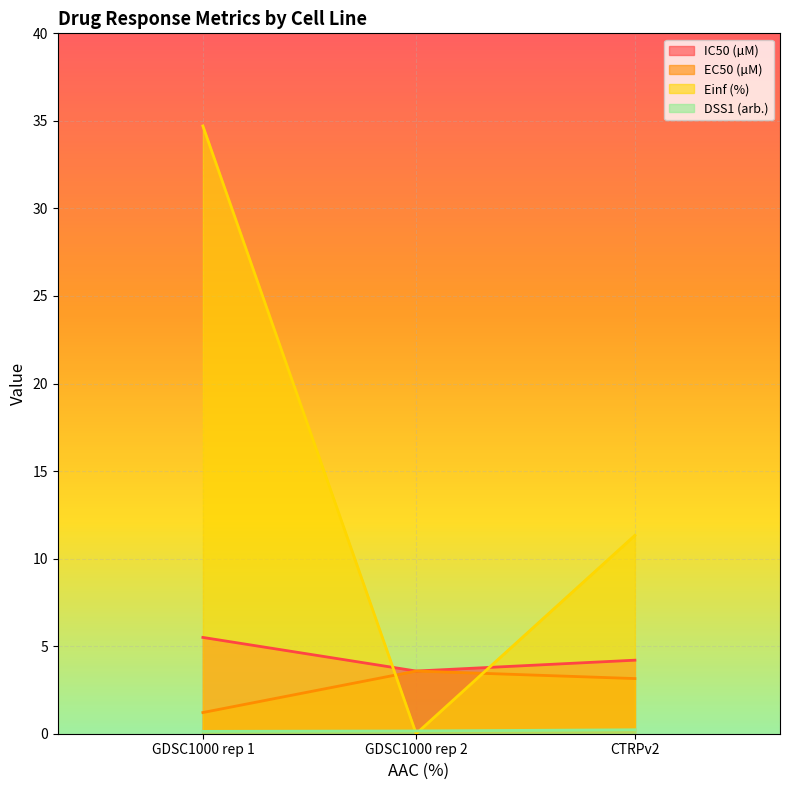

Reading right to left, what are all the values shown in this chart?

IC50 (µM): 4.2	3.6	5.5
EC50 (µM): 3.1	3.6	1.2
Einf (%): 11.3	0.0	34.7
DSS1 (arb.): 0.2	0.2	0.1